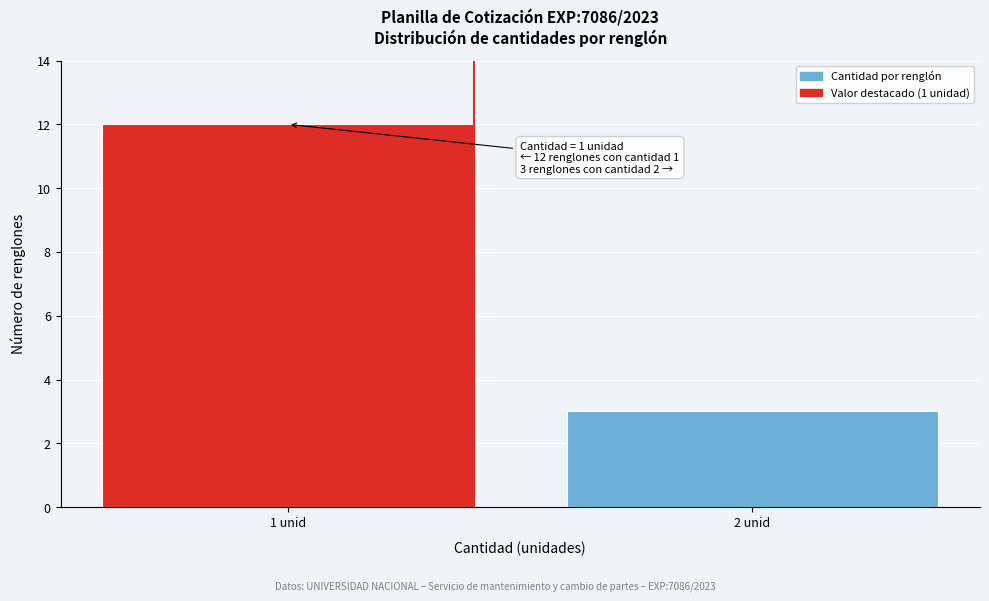

Reading right to left, transcribe all the data shown in this chart.

2 unid=3	1 unid=12